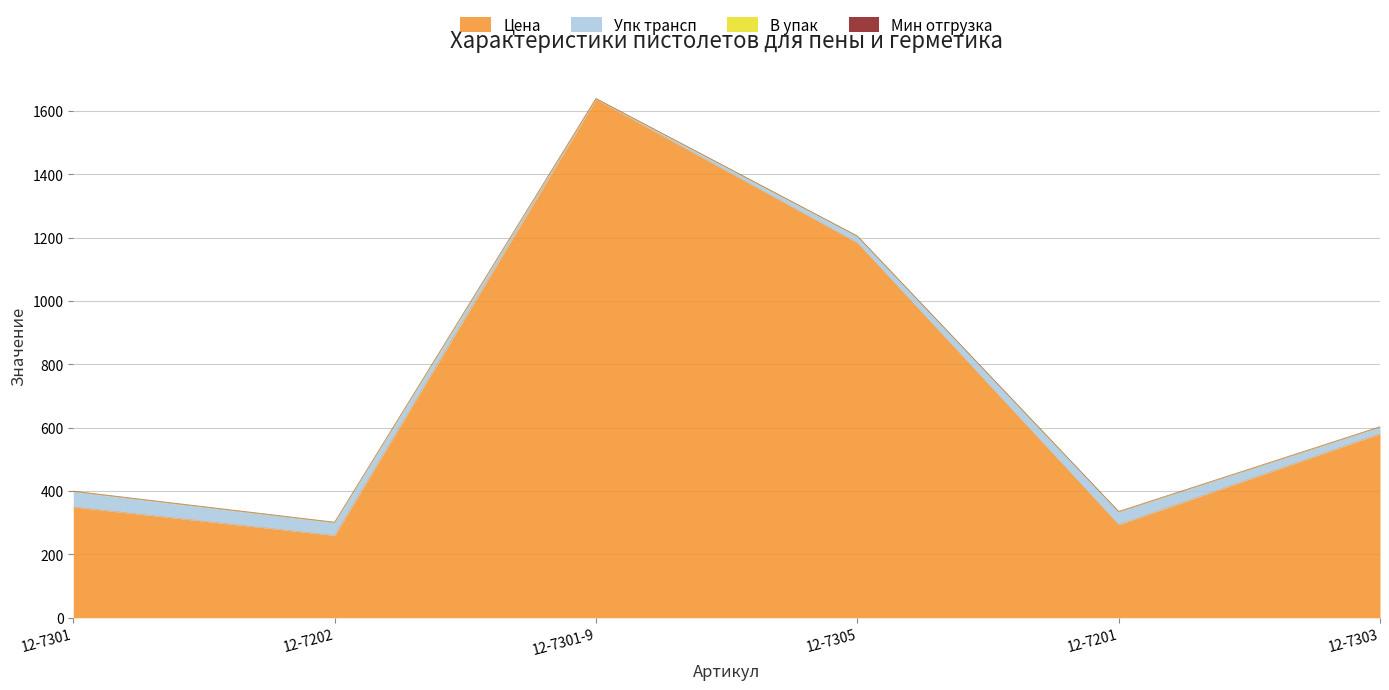

Is it true that Цена equals 76.1 at 12-7301?

False